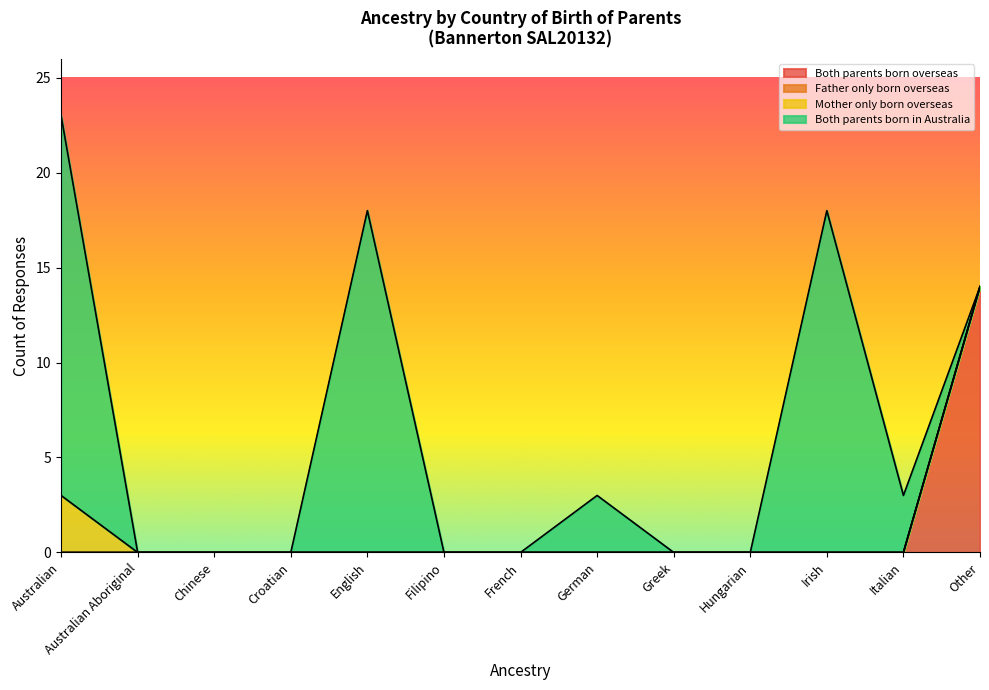

What is the maximum value shown in the chart?

20